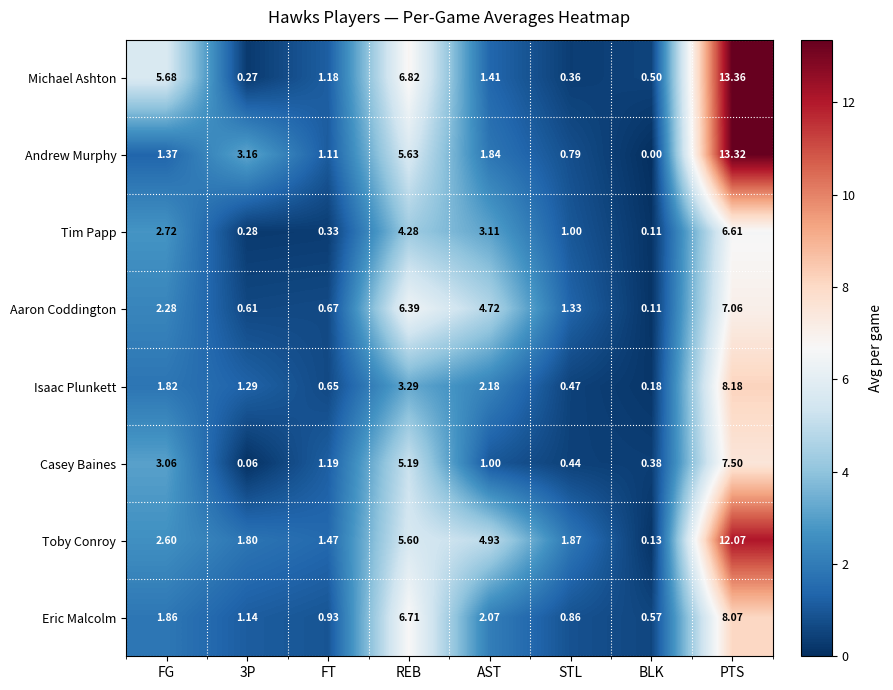

Where is Casey Baines nearest to the value 3?

FG